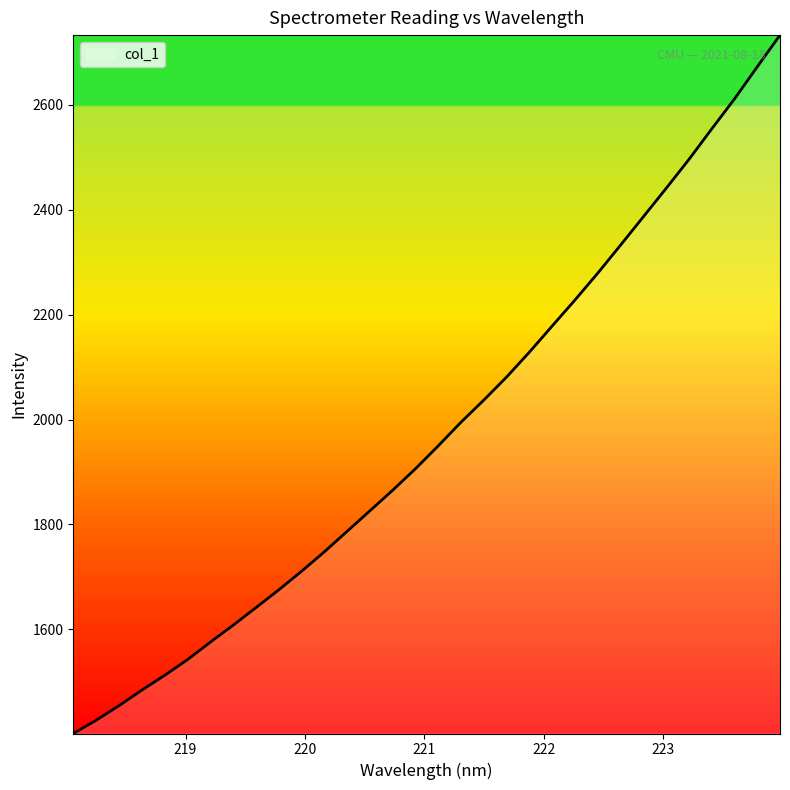

What is the difference between the maximum and minimum values?

1331.5